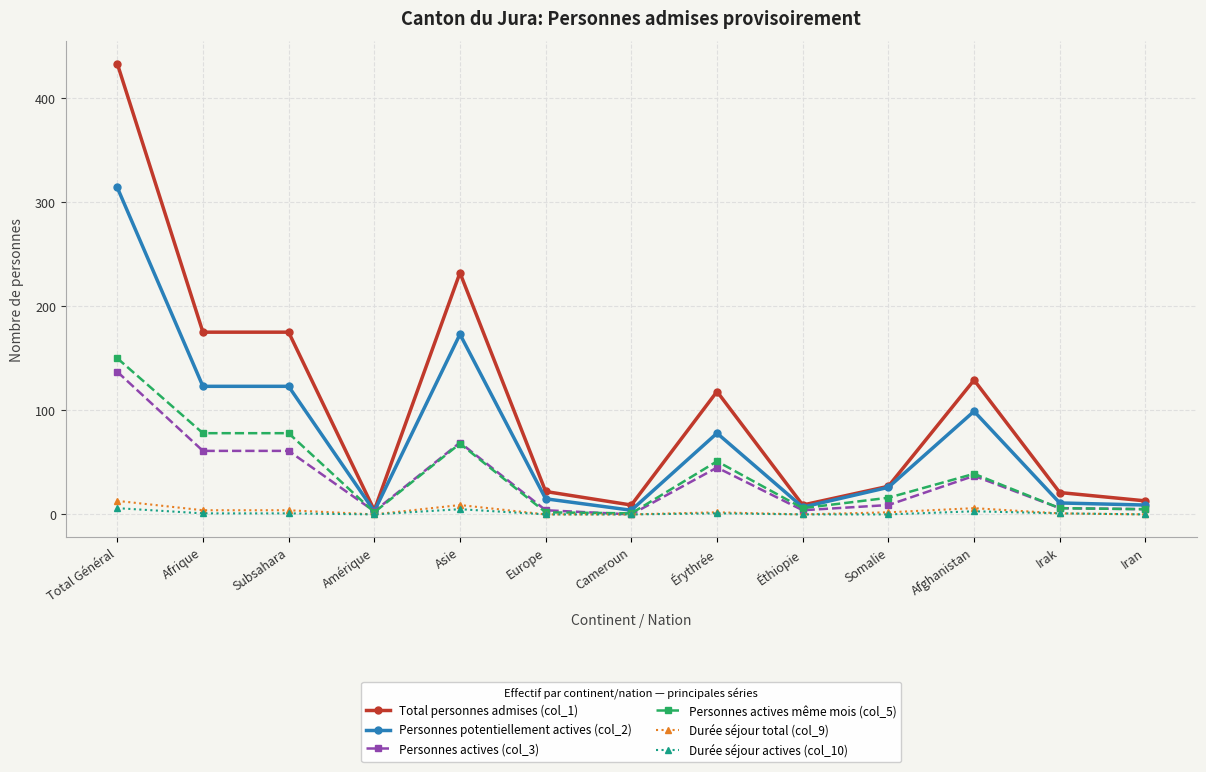

What is the total value across all series at Afghanistan?

313